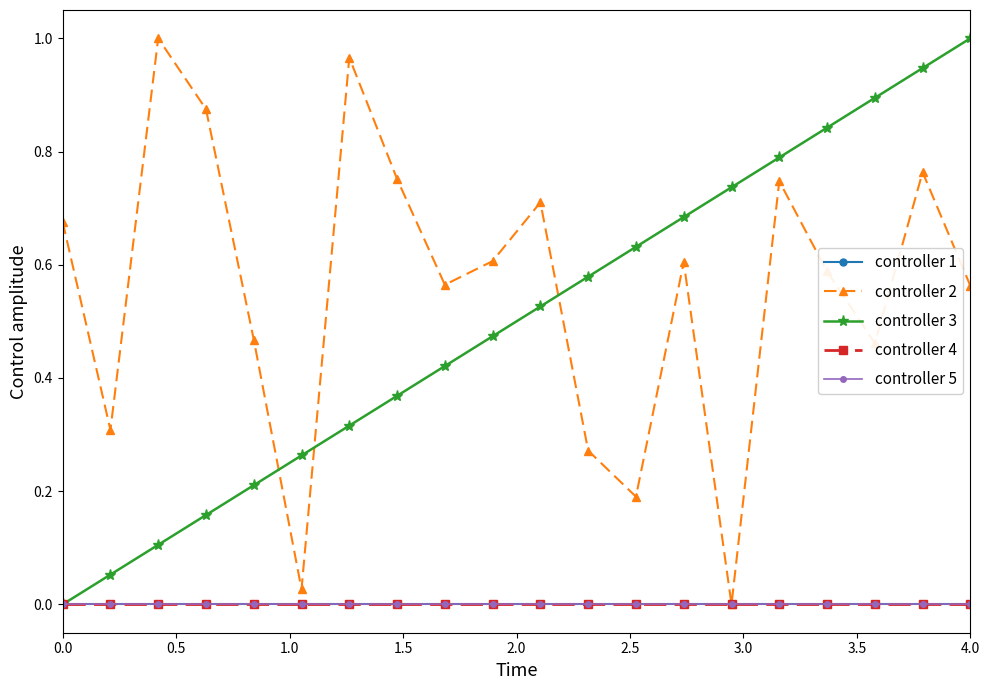

Does the chart display data point markers on the line(s)?

Yes